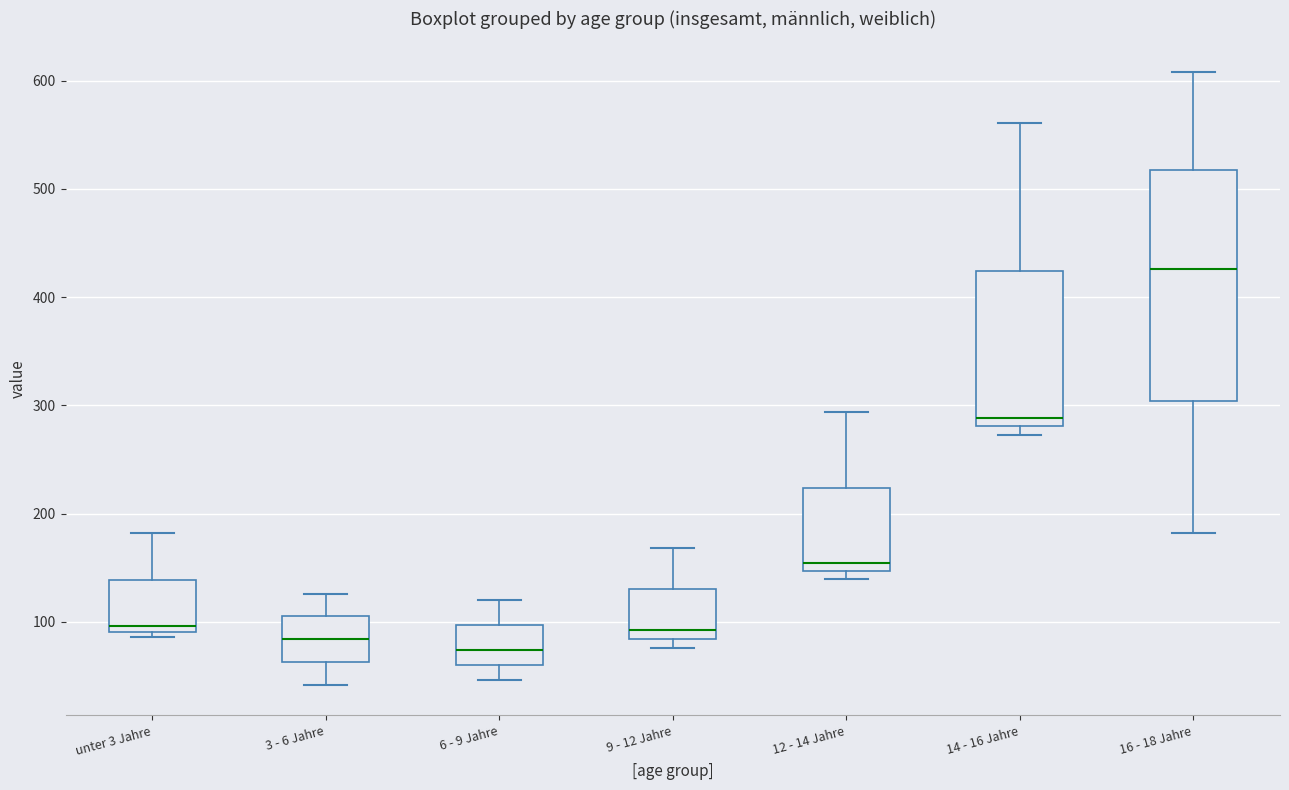

Reading left to right, transcribe this box plot: for each box, give where its median line is, the range the box spans, and where its two whiskers end, as read against the y-axis. The values are not printed on the chart, so give them approximately, as read against the axis.

unter 3 Jahre: median 100, box 90 to 140, whiskers 90 (just below the box's lower edge) to 180
3 - 6 Jahre: median 80, box 60 to 110, whiskers 40 to 130
6 - 9 Jahre: median 70, box 60 to 100, whiskers 50 to 120
9 - 12 Jahre: median 90, box 80 to 130, whiskers 80 (just below the box's lower edge) to 170
12 - 14 Jahre: median 150 (just above the box's lower edge), box 150 to 220, whiskers 140 to 290
14 - 16 Jahre: median 290, box 280 to 420, whiskers 270 to 560
16 - 18 Jahre: median 430, box 300 to 520, whiskers 180 to 610